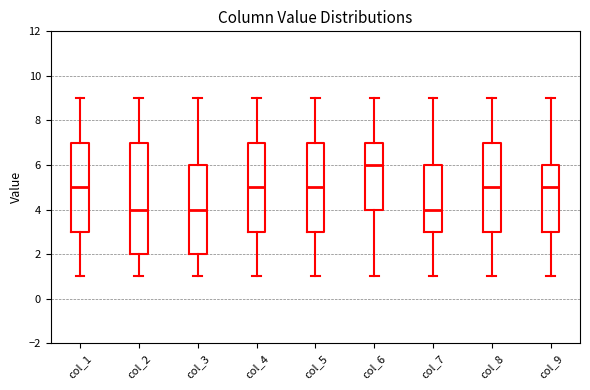

Reading left to right, transcribe this box plot: for each box, give where its median line is, the range the box spans, and where its two whiskers end, as read against the y-axis. The values are not printed on the chart, so give them approximately, as read against the axis.

col_1: median 5, box 3 to 7, whiskers 1 to 9
col_2: median 4, box 2 to 7, whiskers 1 to 9
col_3: median 4, box 2 to 6, whiskers 1 to 9
col_4: median 5, box 3 to 7, whiskers 1 to 9
col_5: median 5, box 3 to 7, whiskers 1 to 9
col_6: median 6, box 4 to 7, whiskers 1 to 9
col_7: median 4, box 3 to 6, whiskers 1 to 9
col_8: median 5, box 3 to 7, whiskers 1 to 9
col_9: median 5, box 3 to 6, whiskers 1 to 9